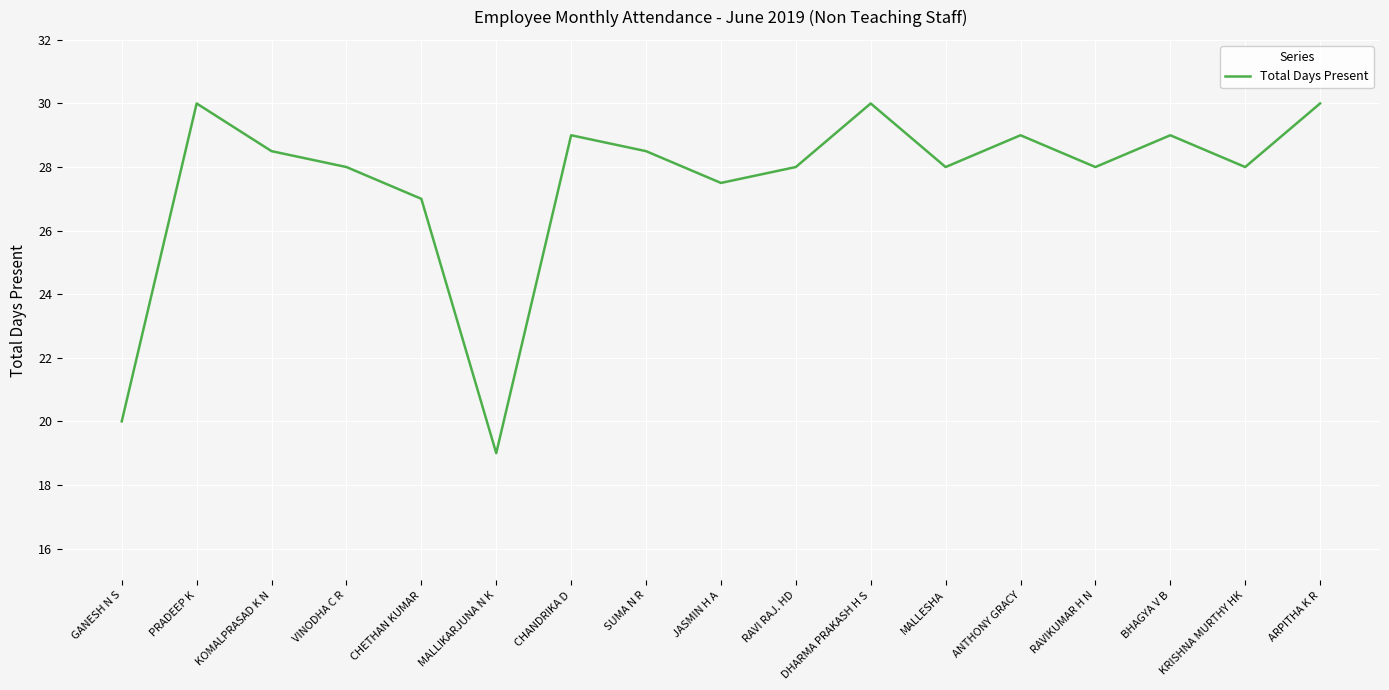

How many lines are shown in the chart?

1